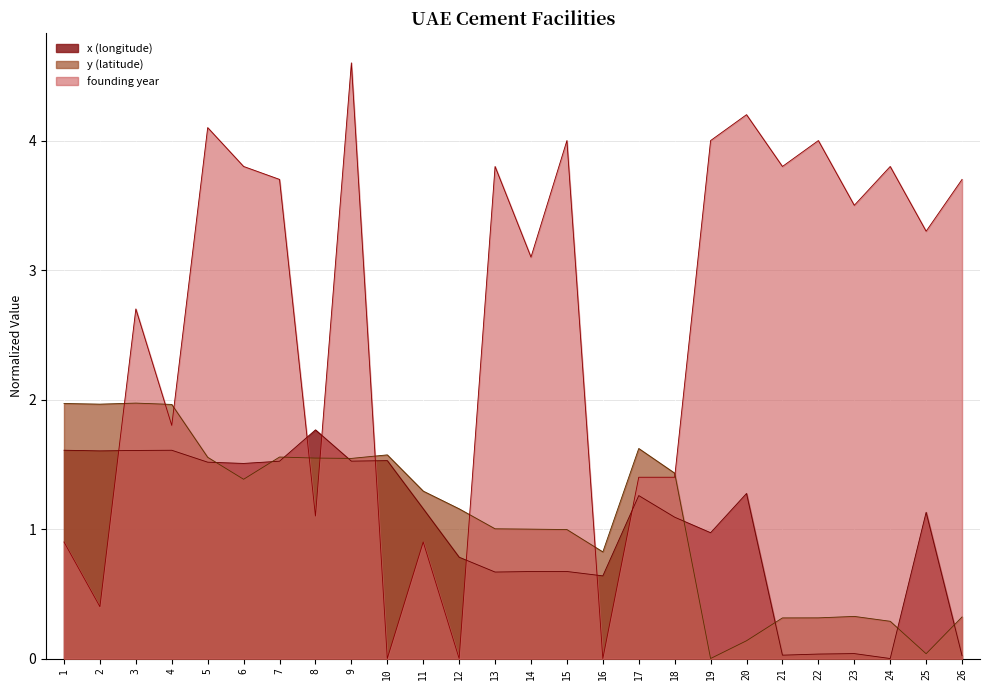

What is the maximum value for x (longitude)?

1.8